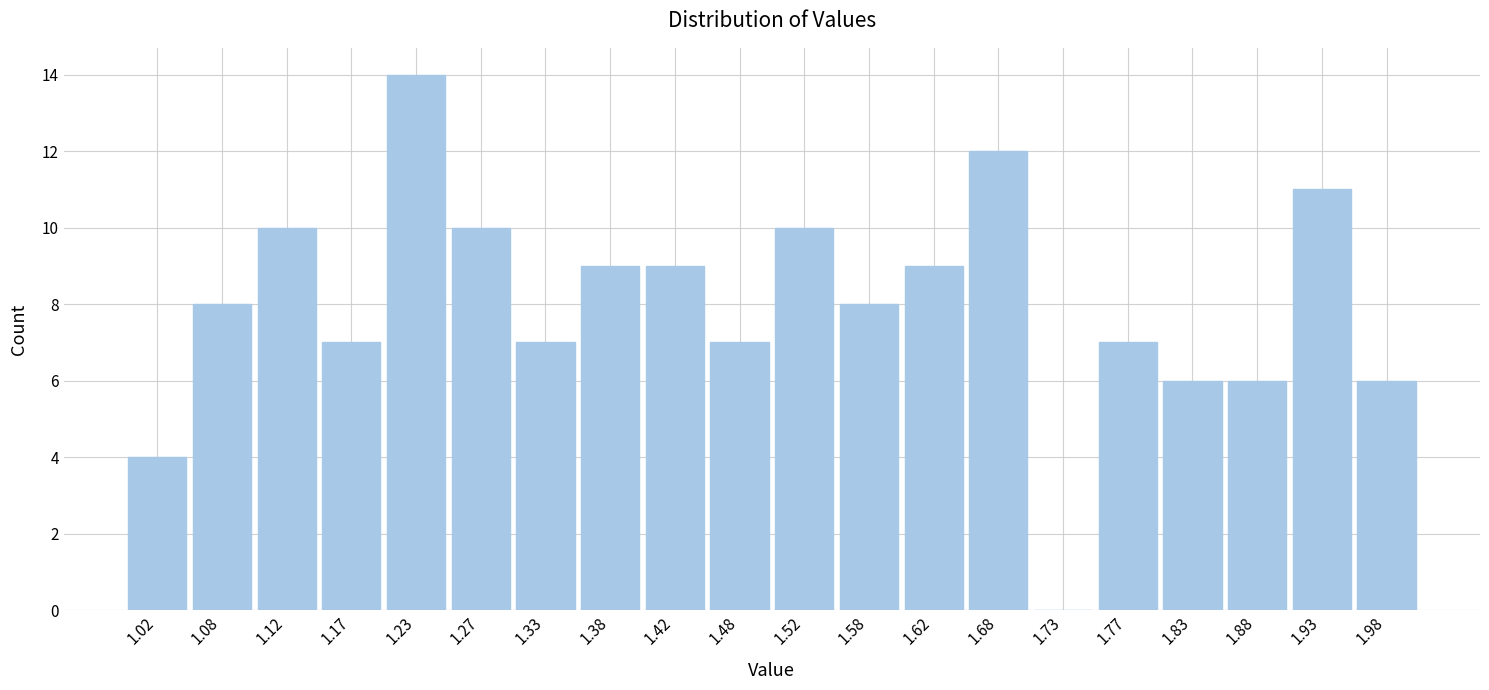

What is the height of the bar covering 1.90 to 1.95 on the x-axis? The values are not printed on the chart, so give them approximately, as read against the axis.

11